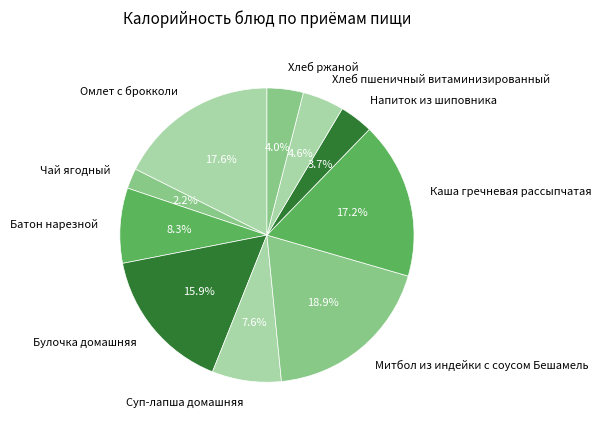

What is the smallest slice in the pie chart?

Чай ягодный